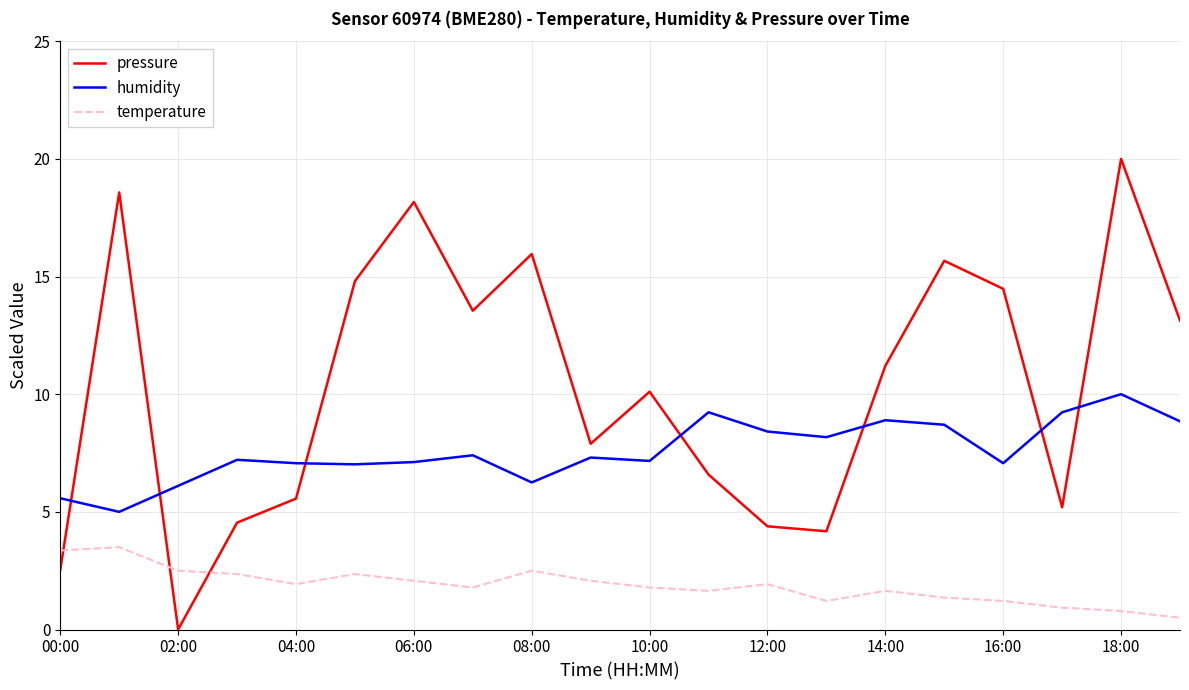

List the series in order of their overall mean, highest first.

pressure, humidity, temperature